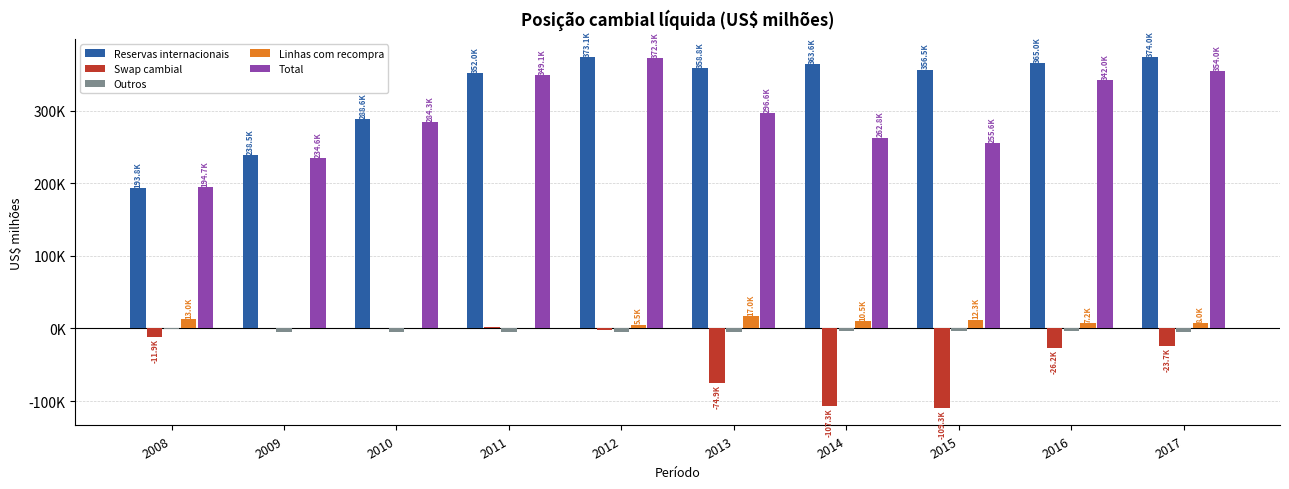

At which category does the chart reach its peak across all series?

2017